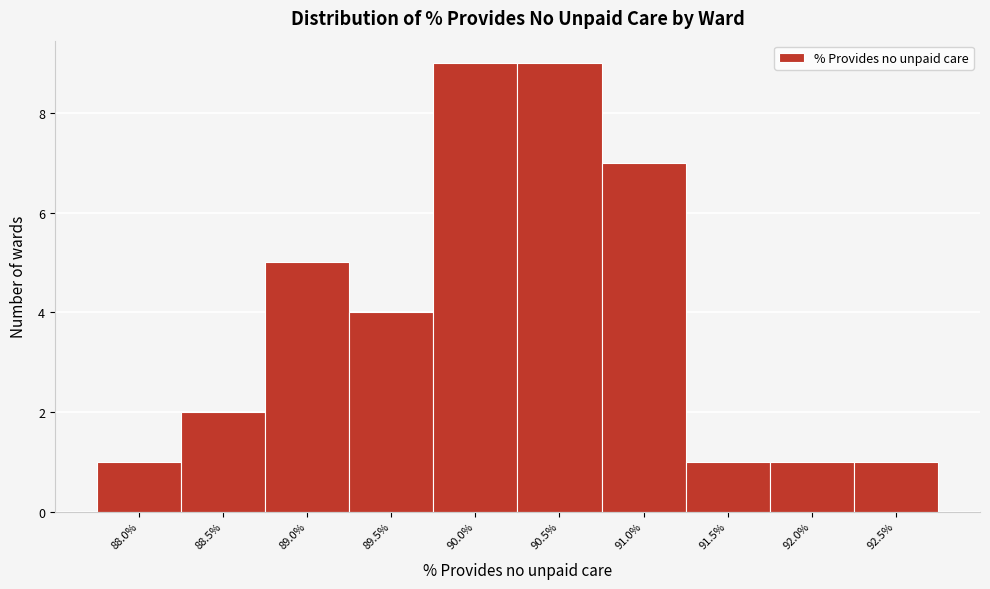

Reading right to left, transcribe all the data shown in this chart.

1	1	1	7	9	9	4	5	2	1